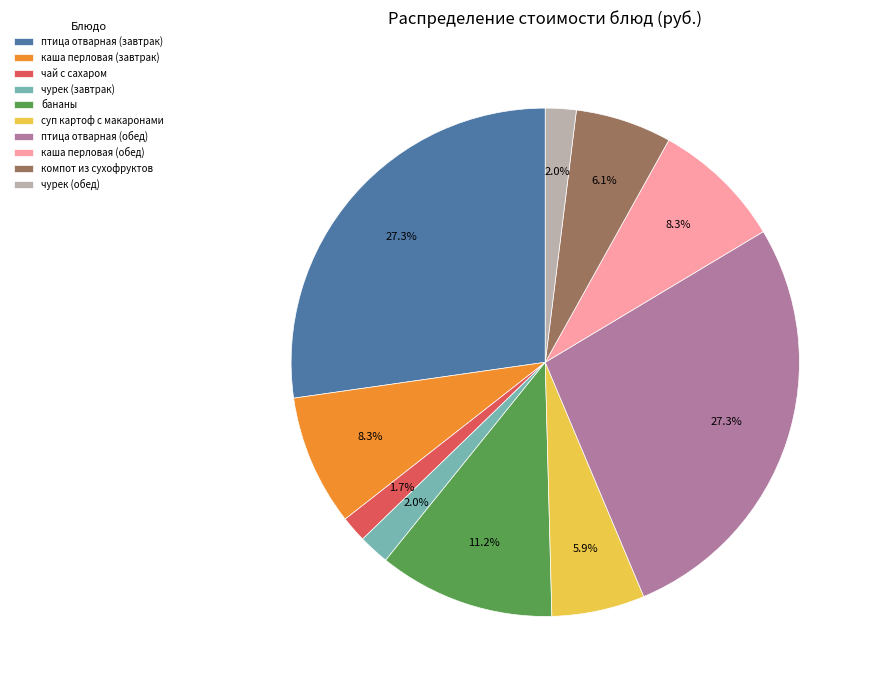

Is there any slice that represents more than half of the pie?

No